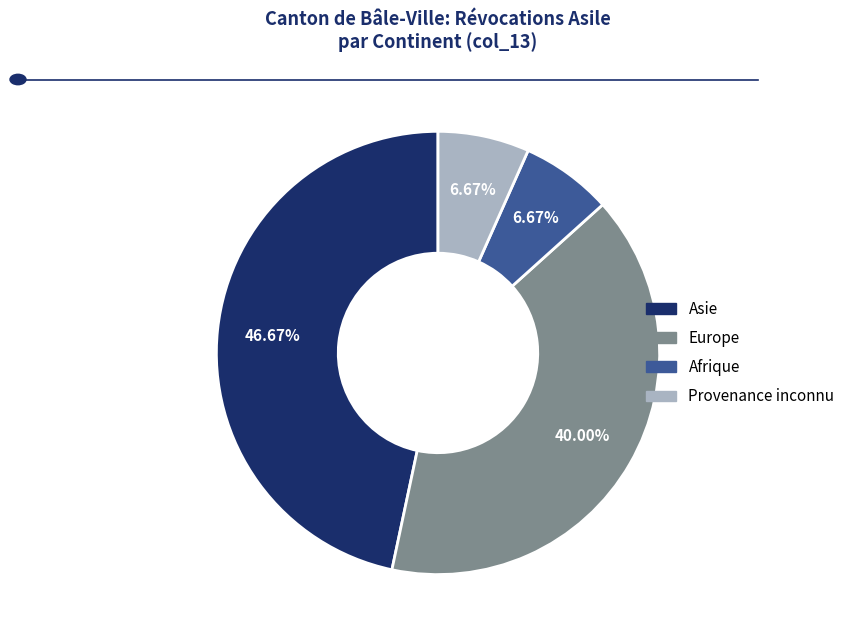

Is there a majority slice in this chart?

No